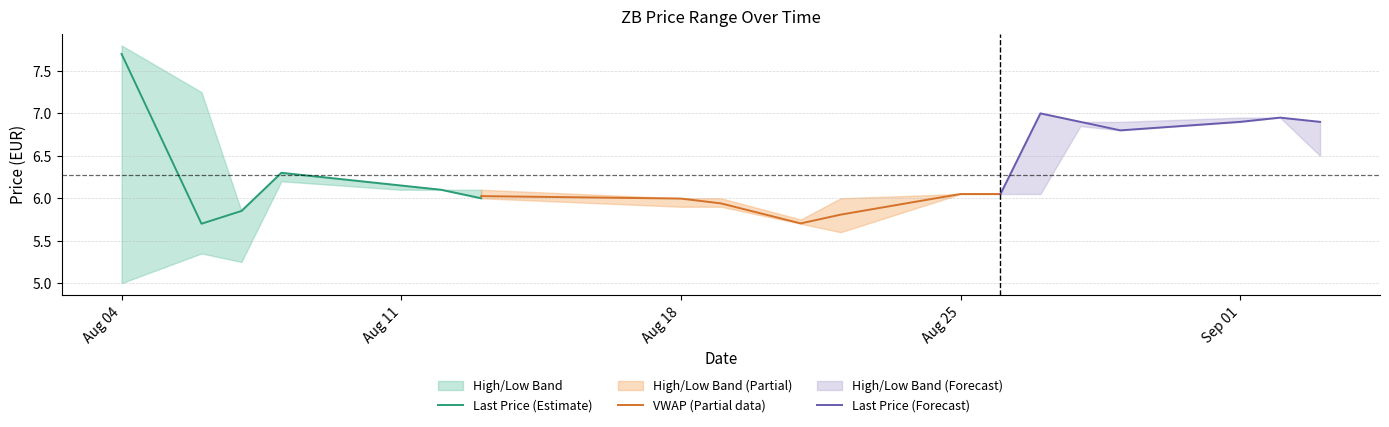

What is the minimum value for VWAP (Partial data)?

5.7